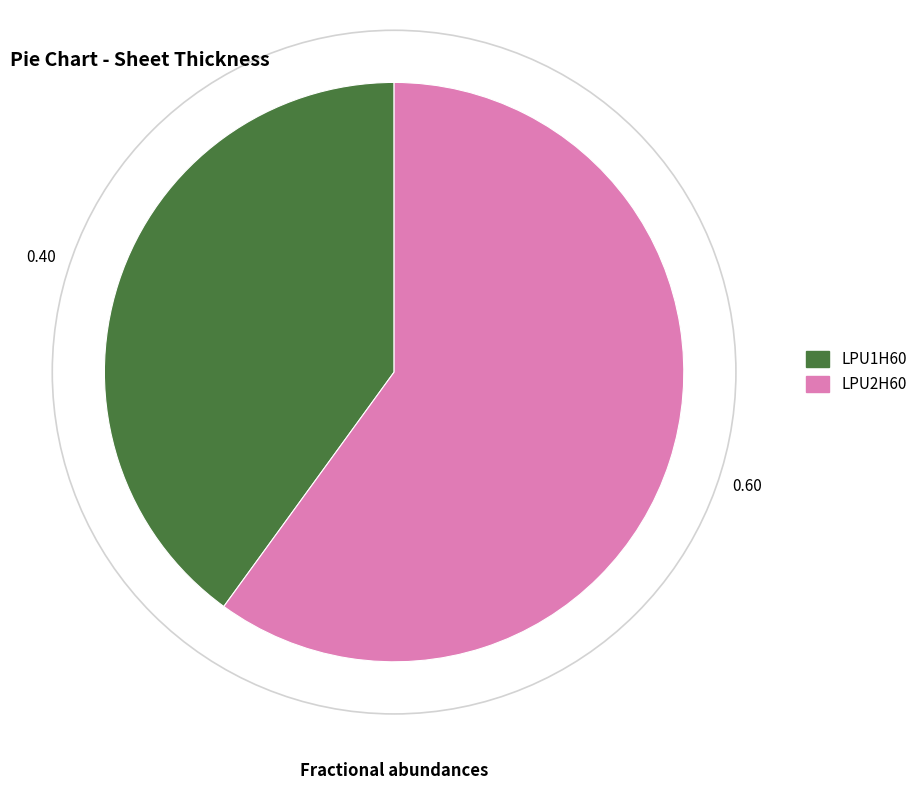

Which has a higher value, LPU1H60 or LPU2H60?

LPU2H60